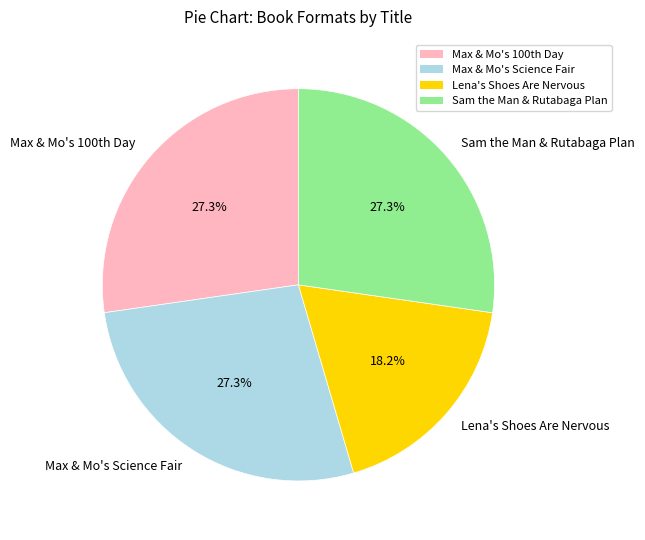

True or false: Lena's Shoes Are Nervous accounts for 18% of the total.

True